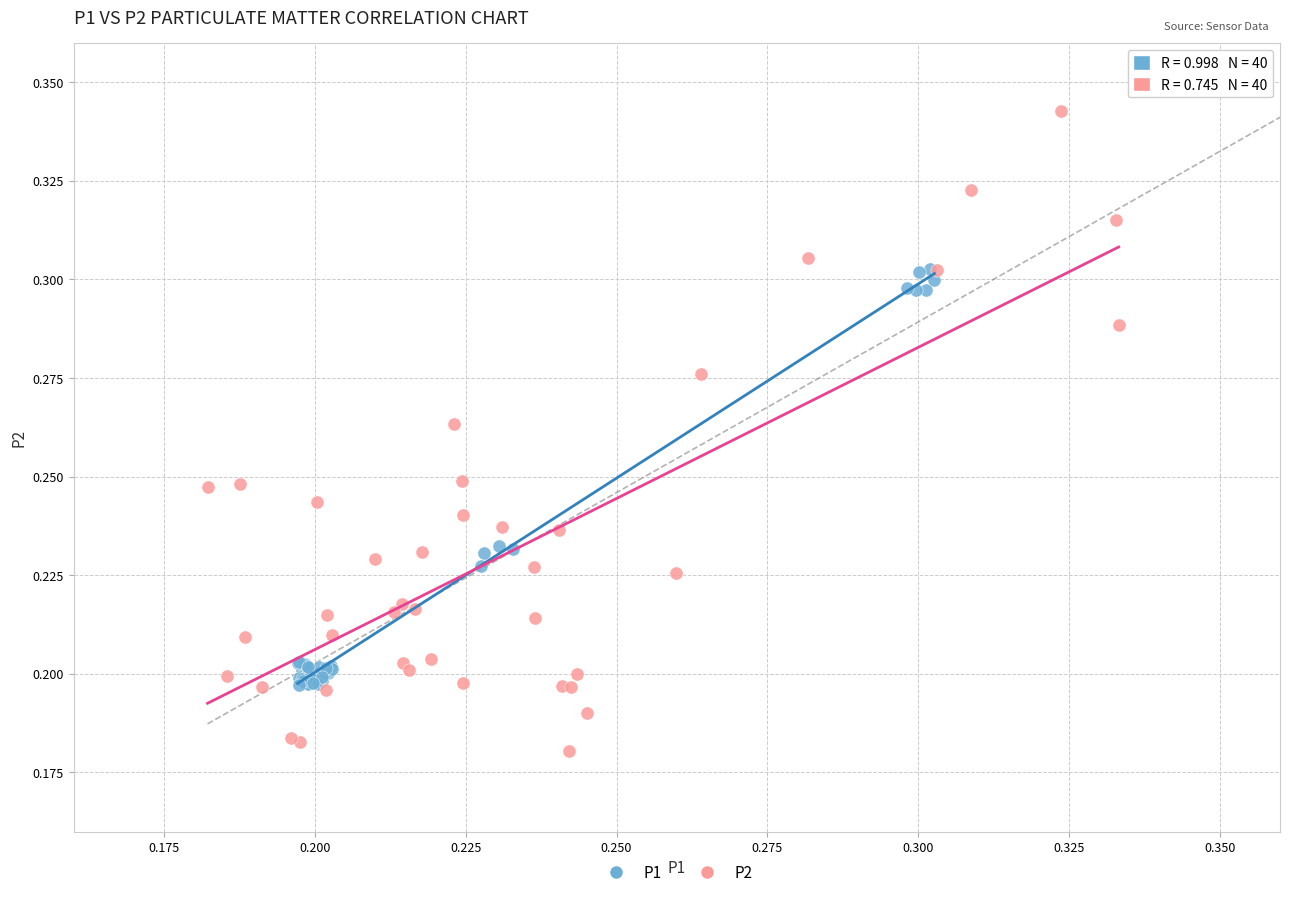

Which series has the widest spread of Y values?

P2